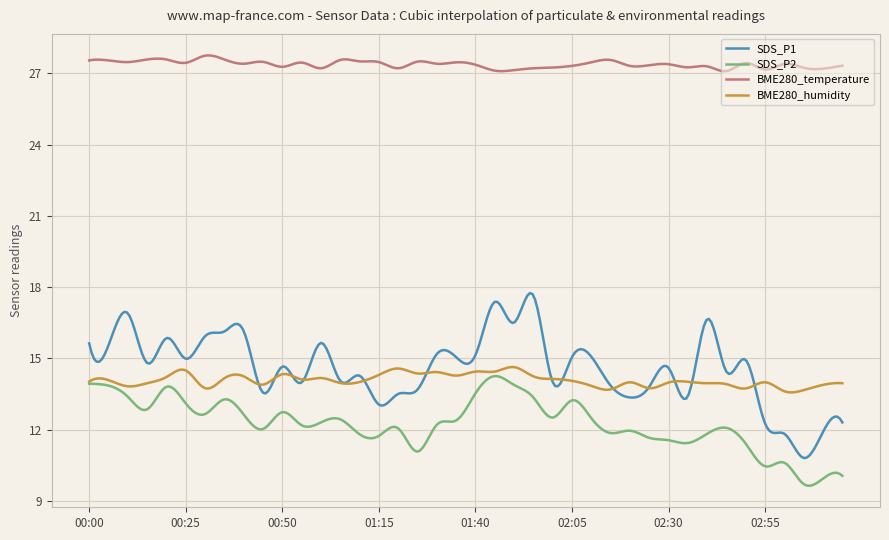

What is the lowest value of the BME280_temperature series?

27.1